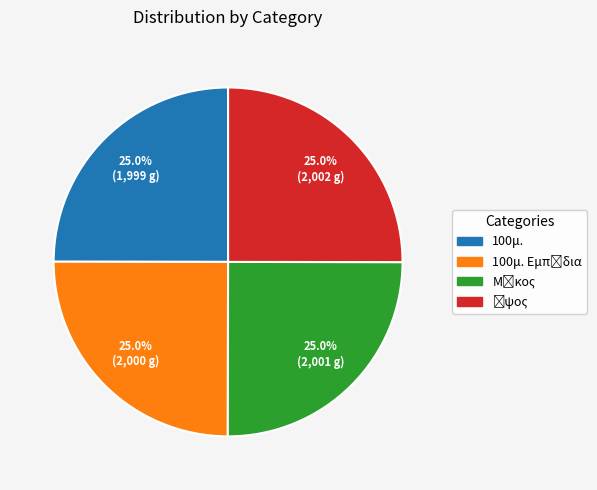

Is there a majority slice in this chart?

No